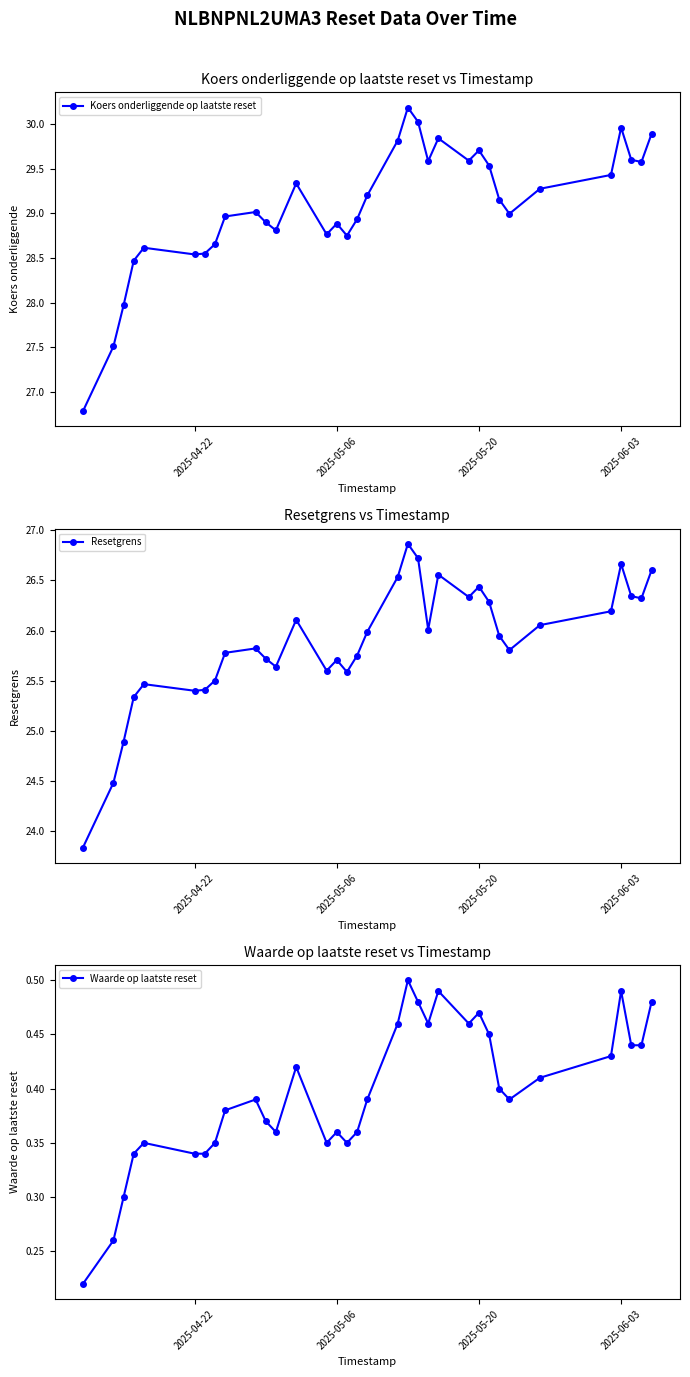

Which series has the largest total across all categories?

Koers onderliggende op laatste reset